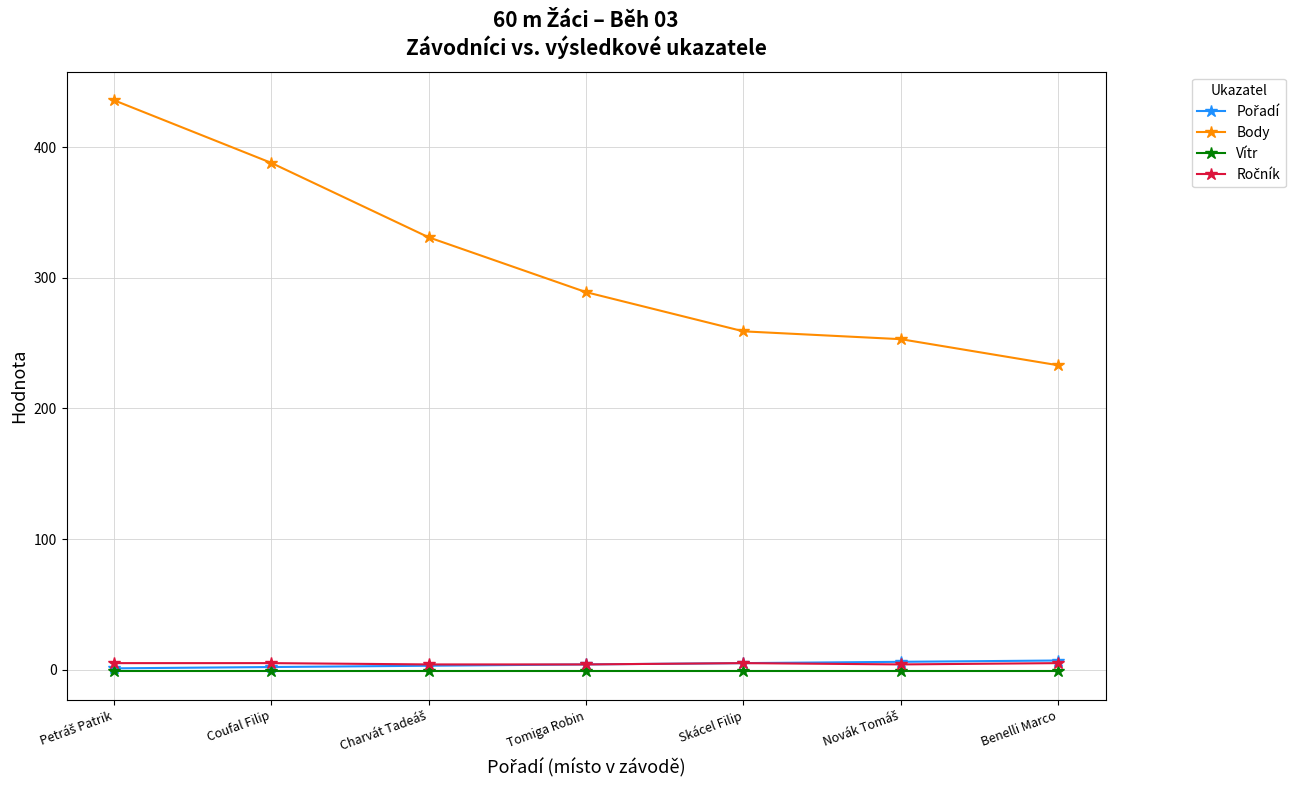

What is the label of the 1st point from the right?

Benelli Marco